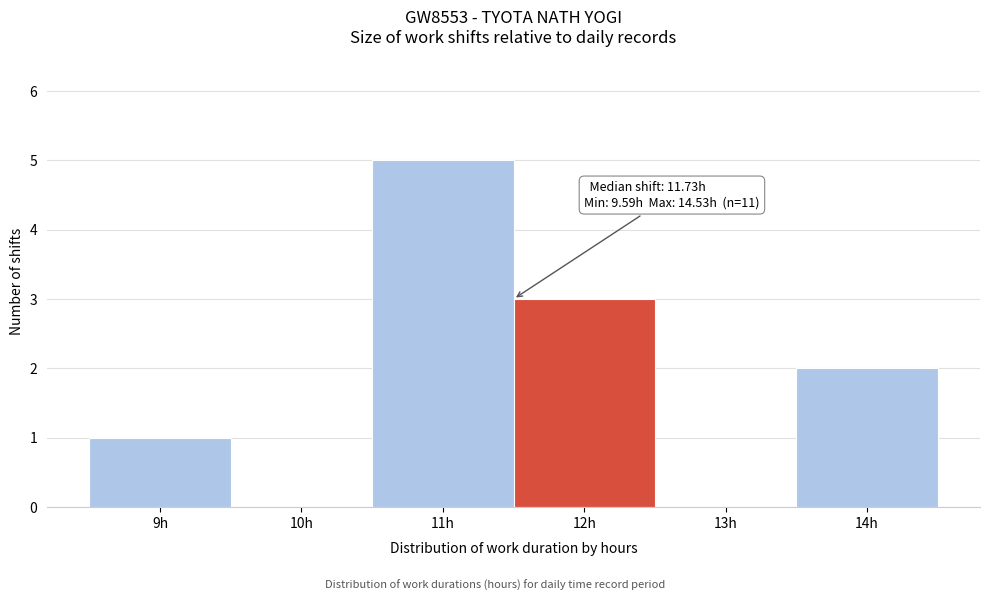

Reading left to right, list all the values displayed in this chart.

9h=1	10h=0	11h=5	12h=3	13h=0	14h=2